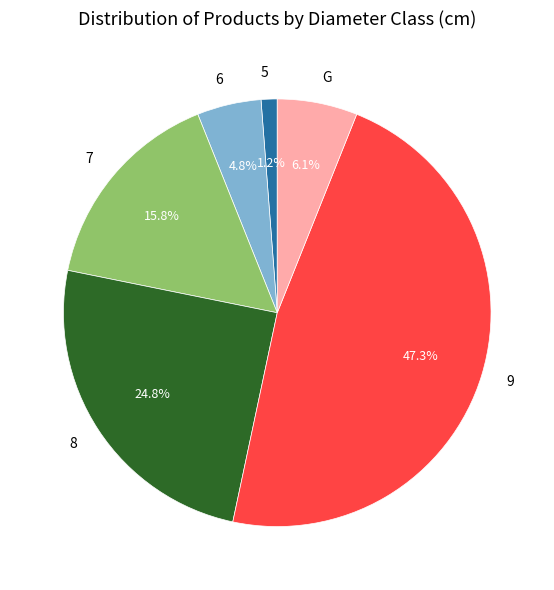

What is the total percentage of G and 8?

30.9%